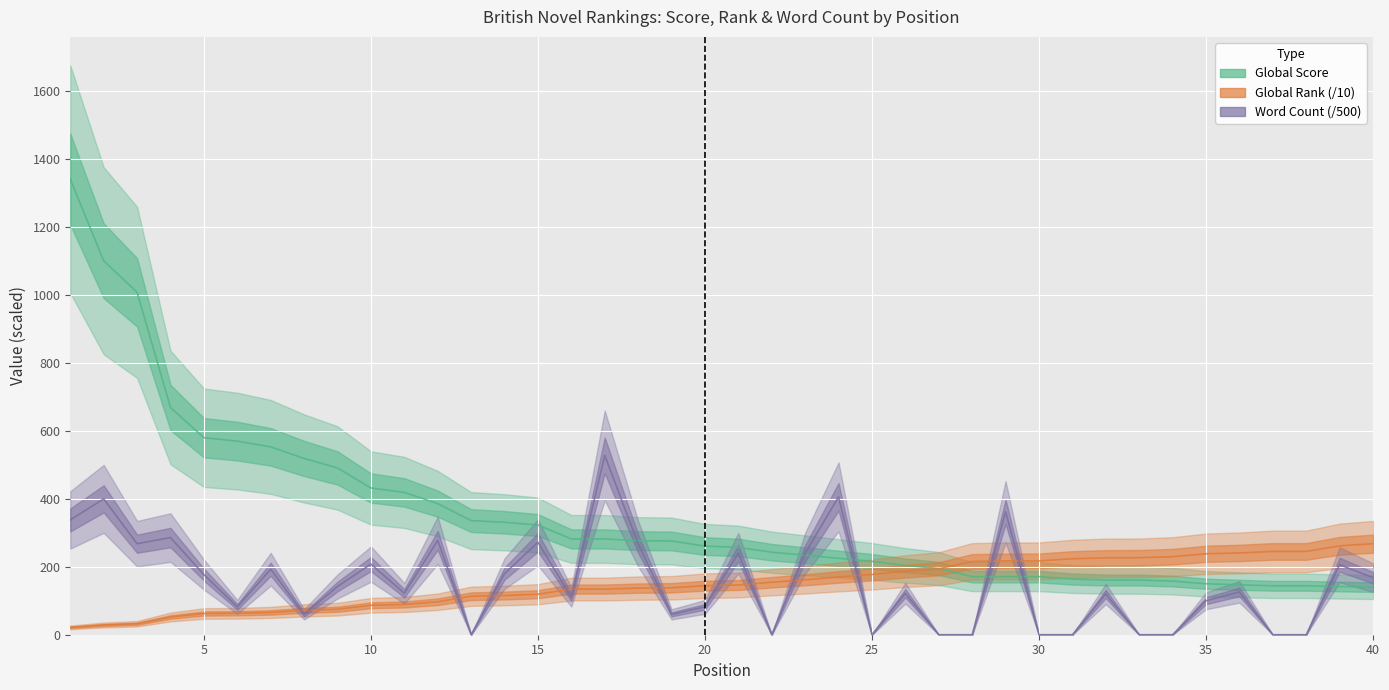

True or false: Global Score has more than 1 interior local peaks.

False